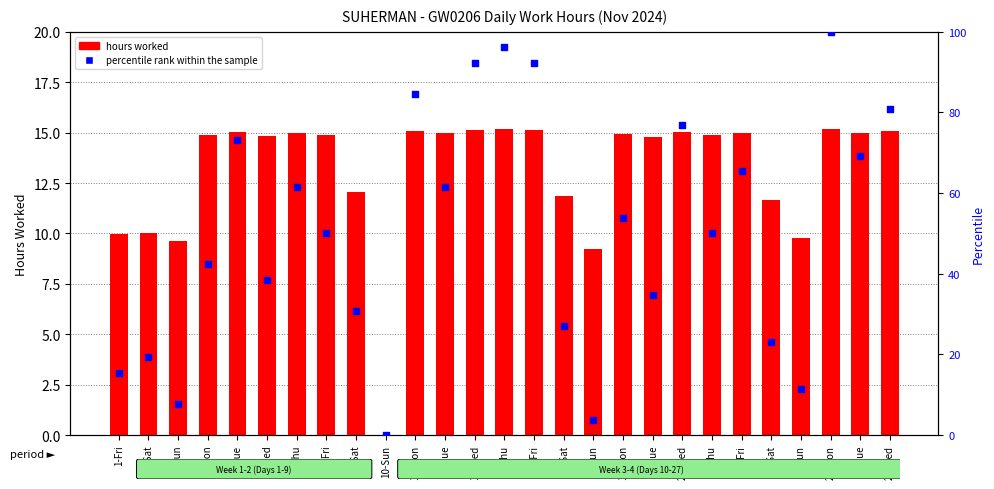

What is the total value across all series at 9-Sat?

42.8